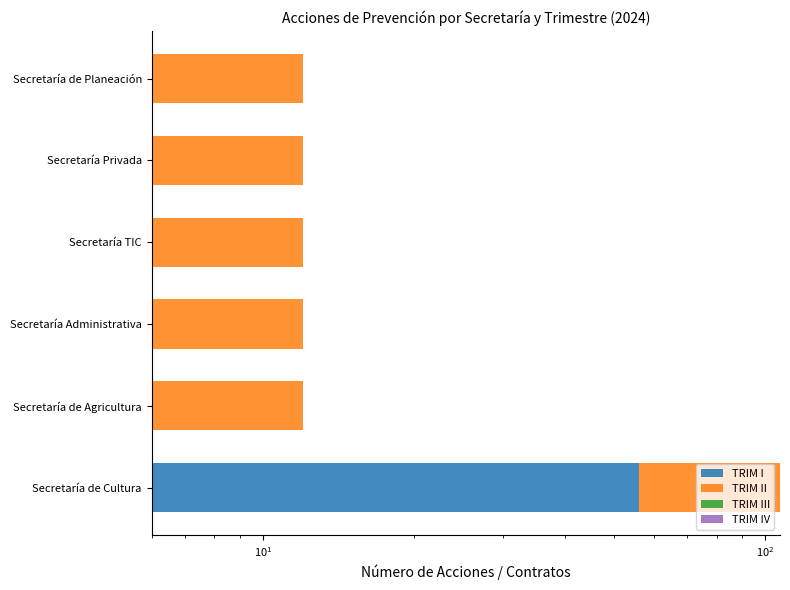

How many bars are there in total?

24